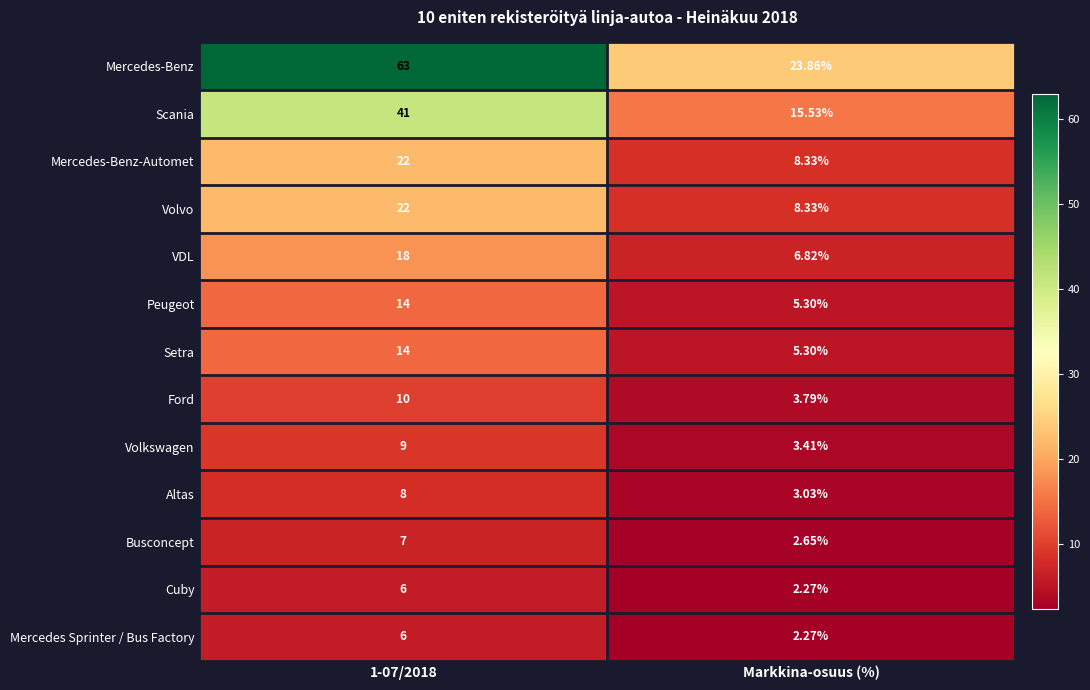

At which category does the chart reach its peak across all series?

1-07/2018